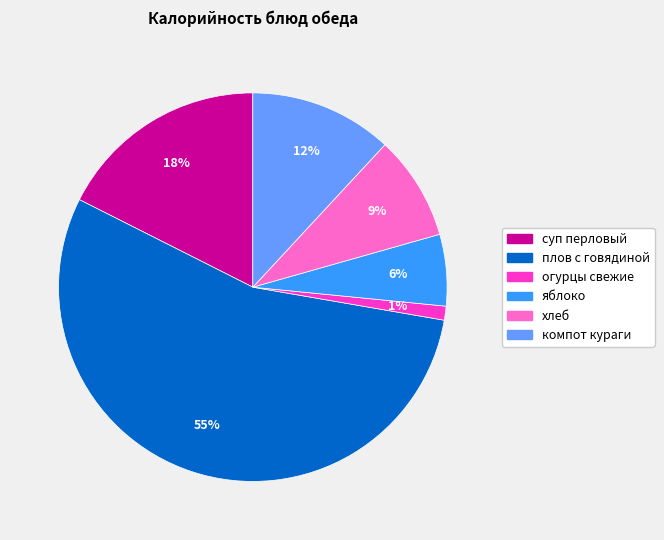

Count the number of slices in the pie.

6